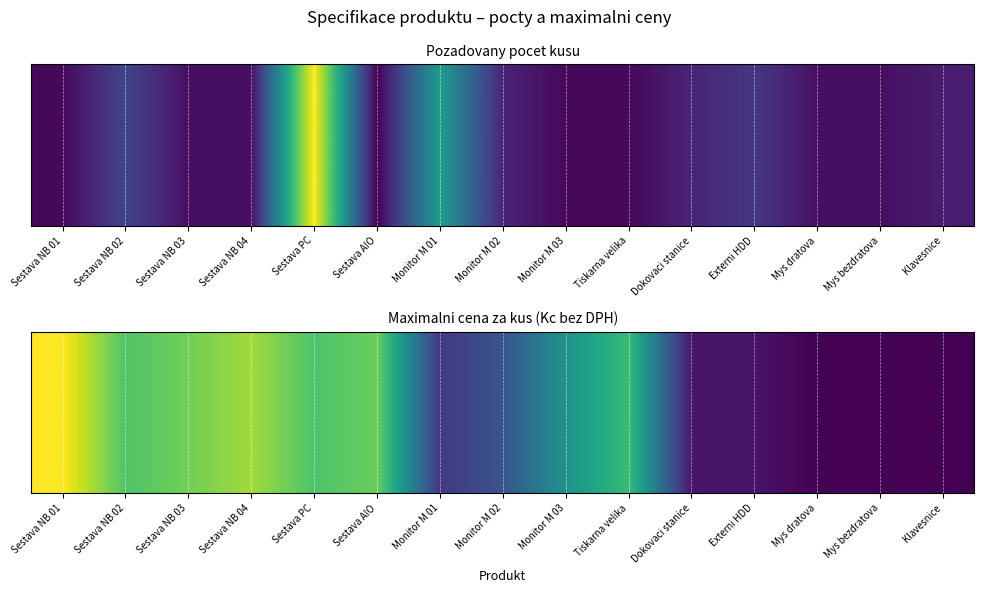

Where is the data nearest to the value 0?

Mys dratova